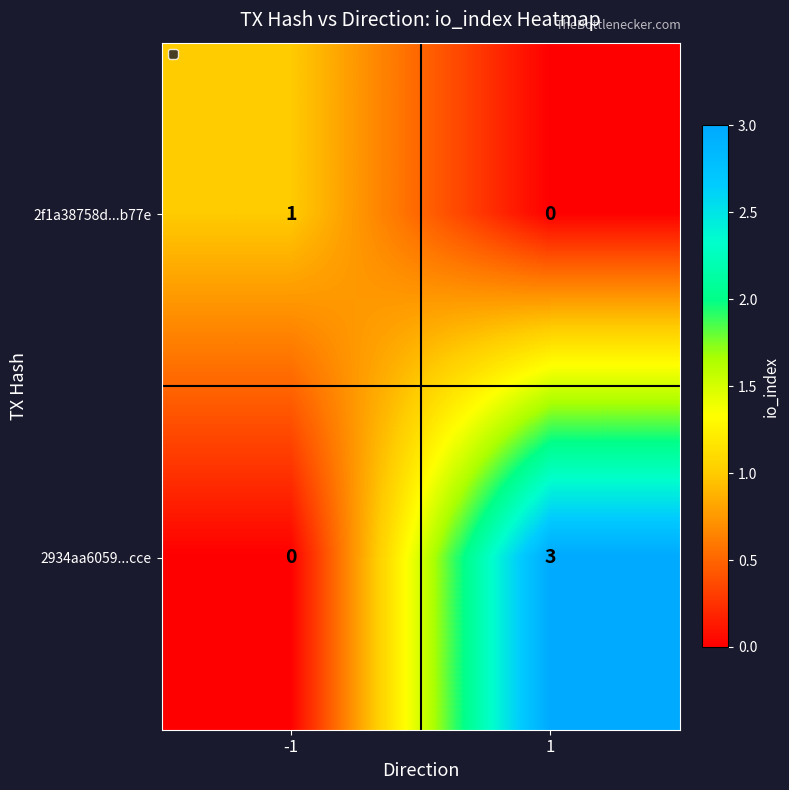

What is the difference between the maximum and minimum values in the 2934aa6059...cce series?

3